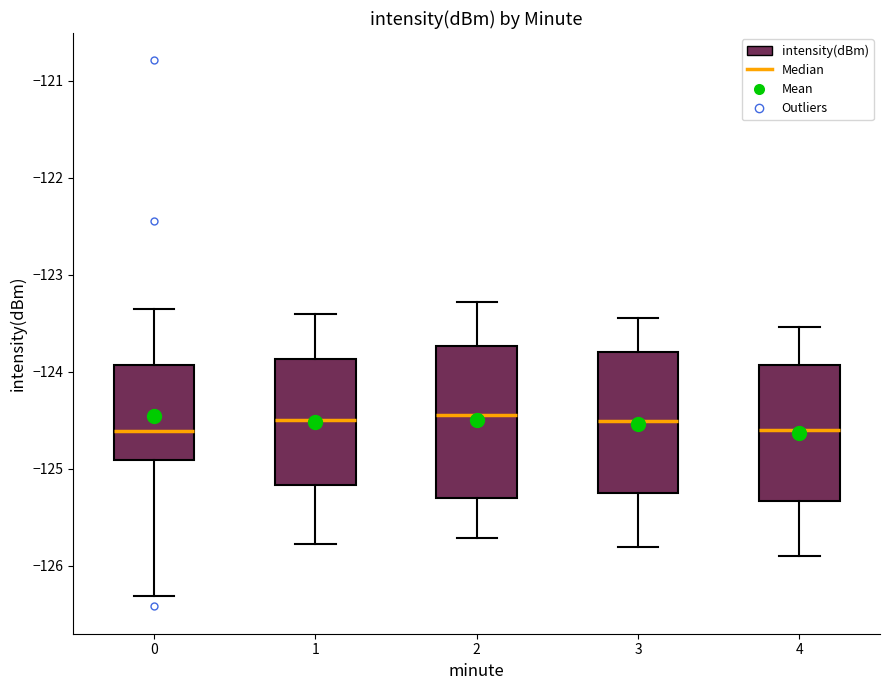

Comparing the boxes themselves (not the whiskers), which one is the tallest?

2